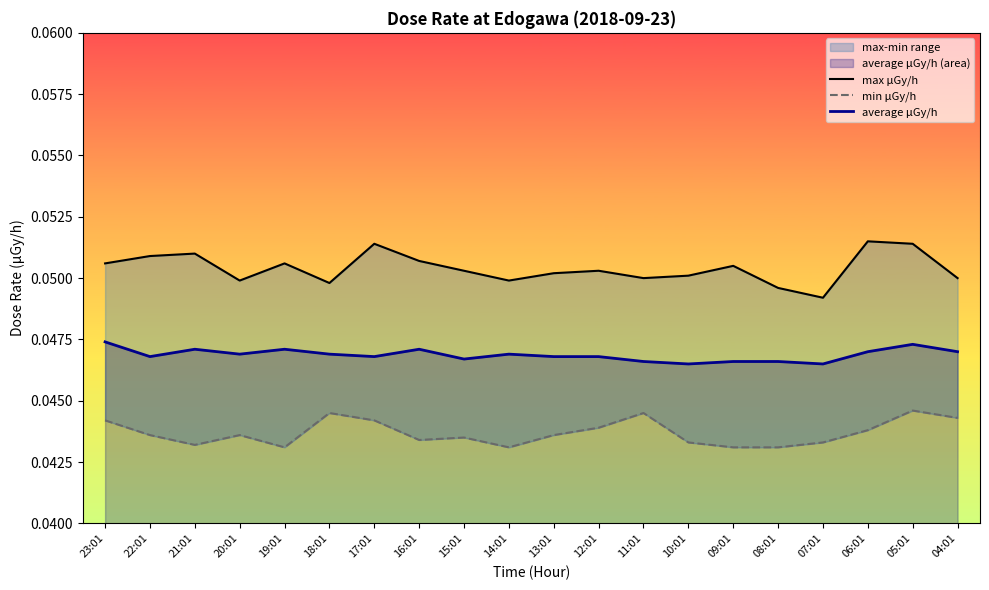

At which label does min μGy/h reach its peak?

05:01